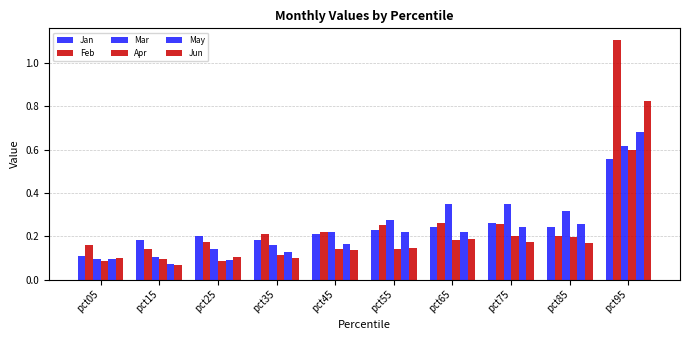

Count the number of data series in this chart.

6